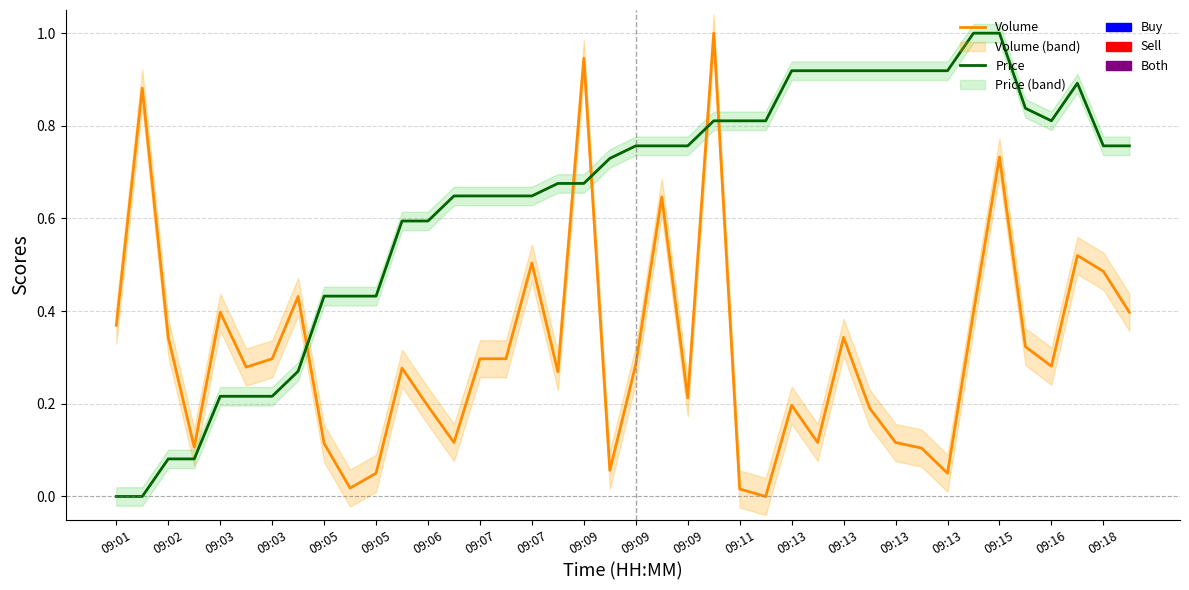

How many values in the Volume series exceed 0?

39